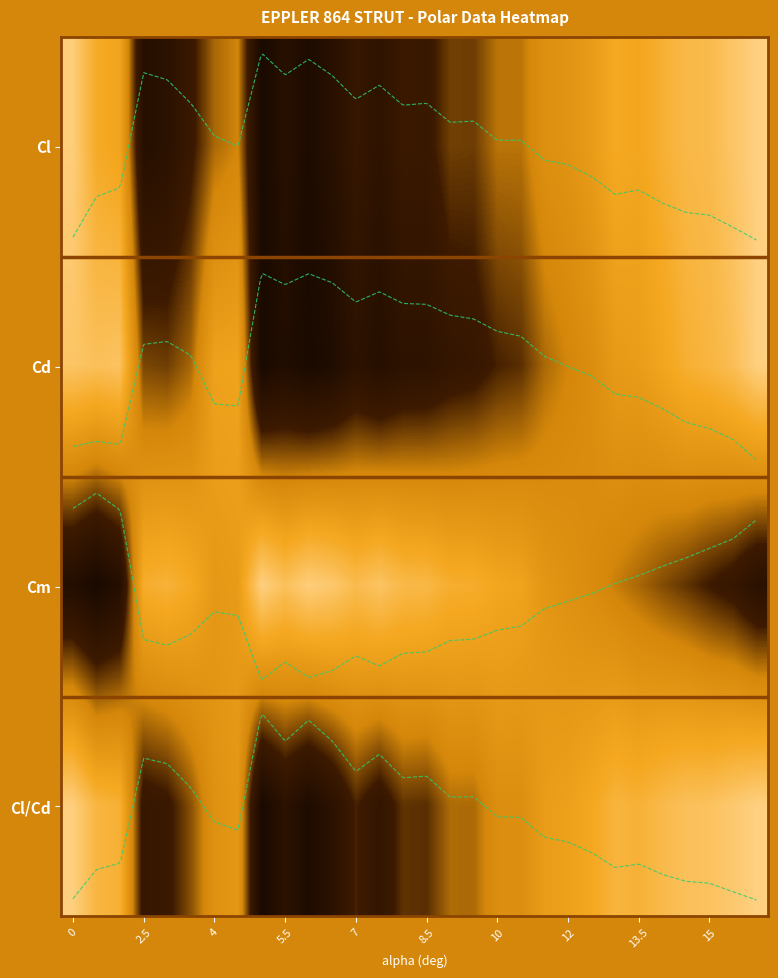

What is the spread (max minus min) of values at 29?

0.9